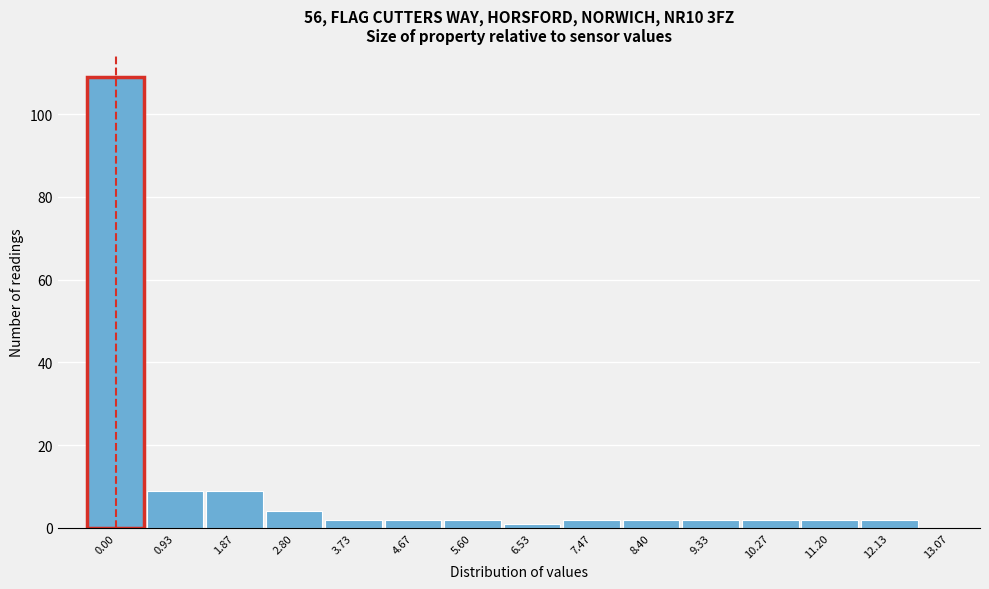

Reading left to right, extract all data points from this chart.

0.00=109	0.93=9	1.87=9	2.80=4	3.73=2	4.67=2	5.60=2	6.53=1	7.47=2	8.40=2	9.33=2	10.27=2	11.20=2	12.13=2	13.07=0